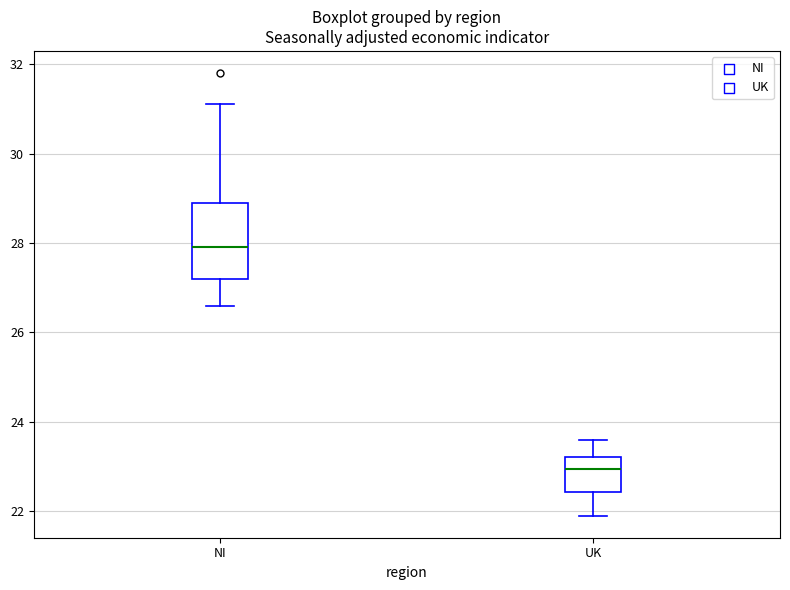

Reading left to right, read every box against the y-axis: the position of its median line, the range the box covers, and the ends of its whiskers. The values are not printed on the chart, so give them approximately, as read against the axis.

NI: median 28.0, box 27.2 to 29.0, whiskers 26.6 to 31.2
UK: median 23.0, box 22.4 to 23.2, whiskers 22.0 to 23.6